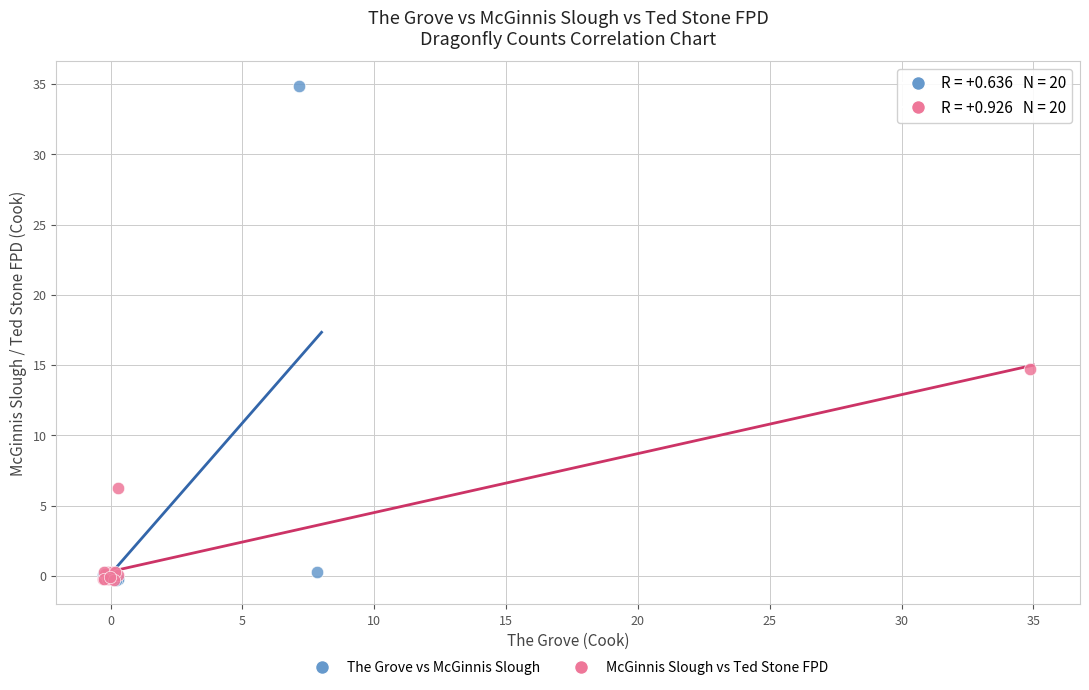

Which series has the widest spread of Y values?

The Grove vs McGinnis Slough